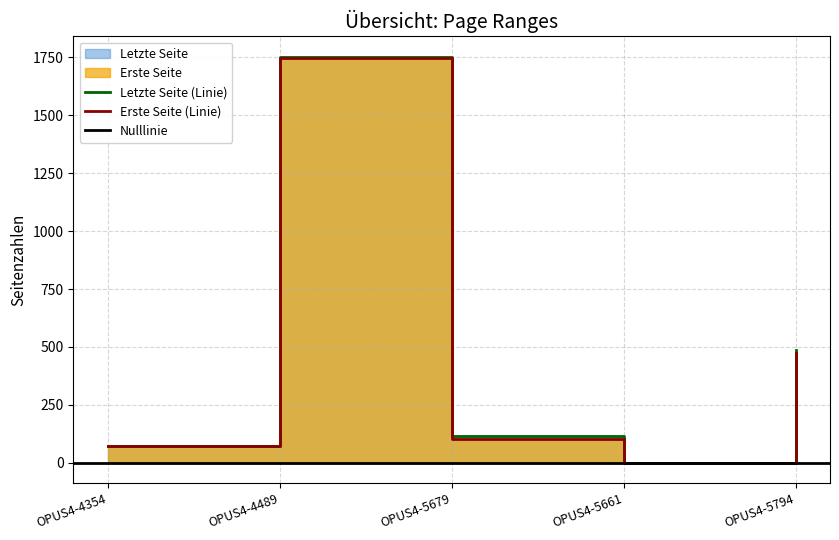

Does the chart have visible grid lines?

Yes